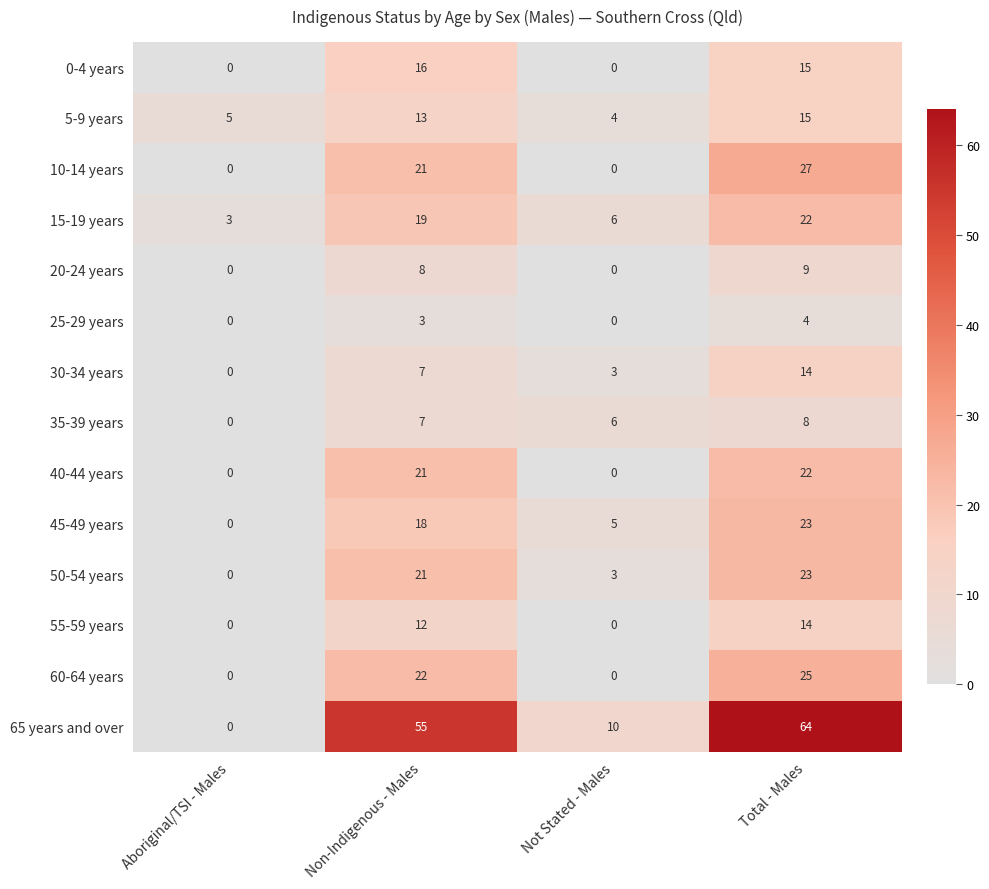

At which category does the chart reach its peak across all series?

Total - Males